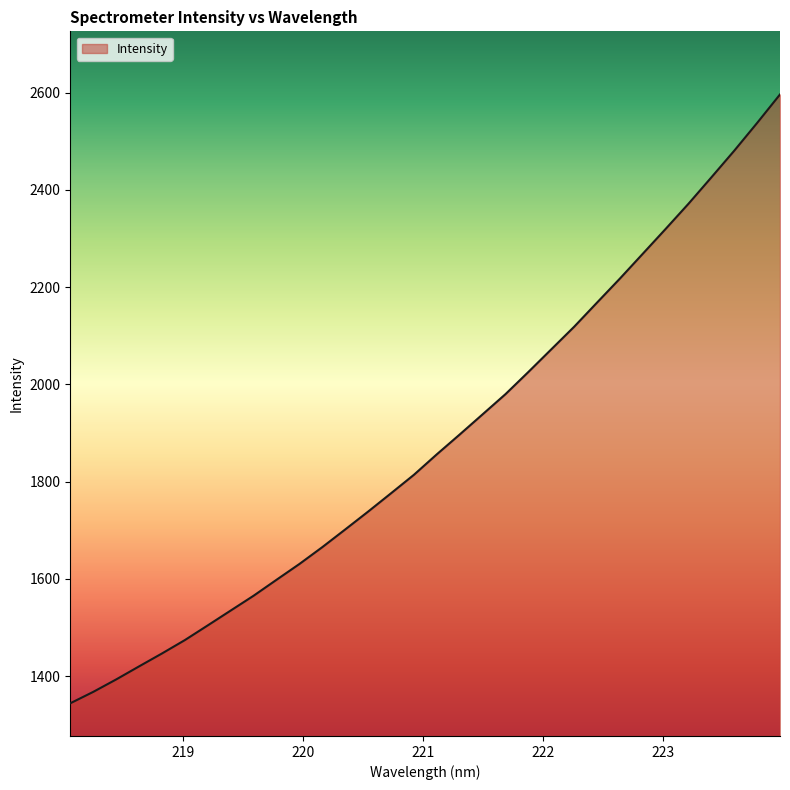

Does the chart display data point markers on the line(s)?

No